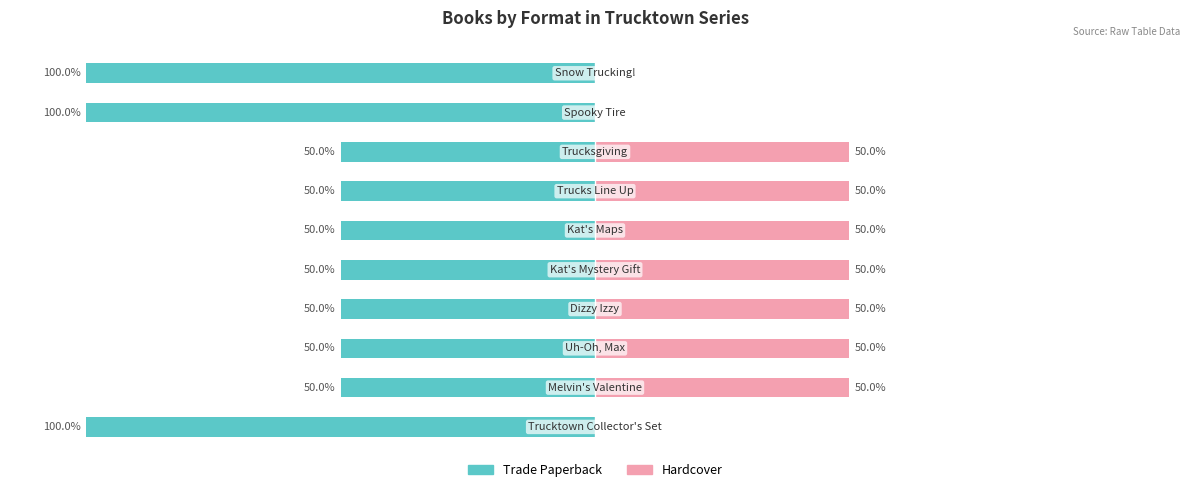

What are all the series names shown in the legend?

Trade Paperback, Hardcover